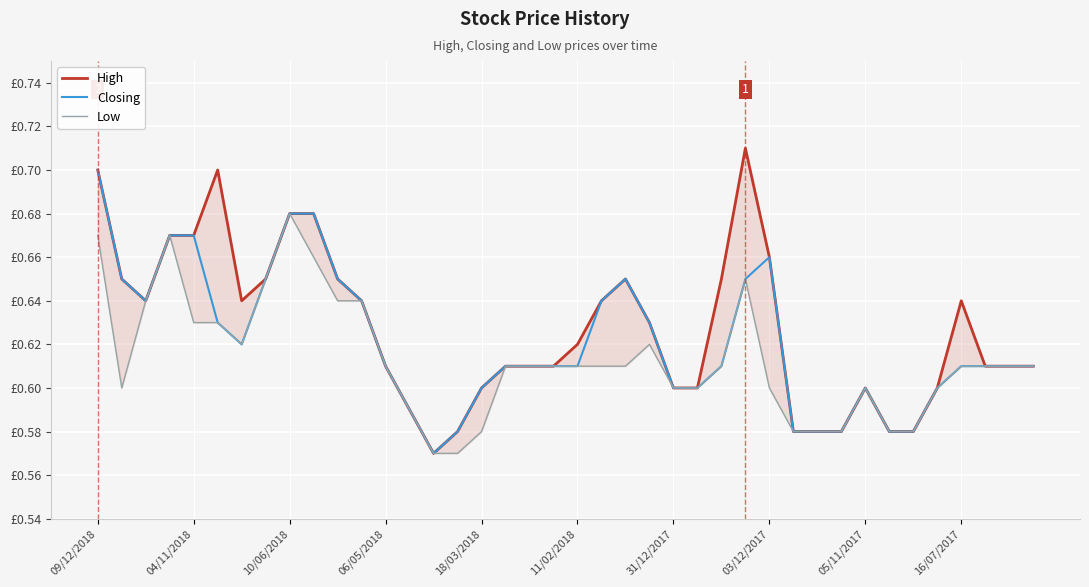

How many distinct data groups are displayed?

3